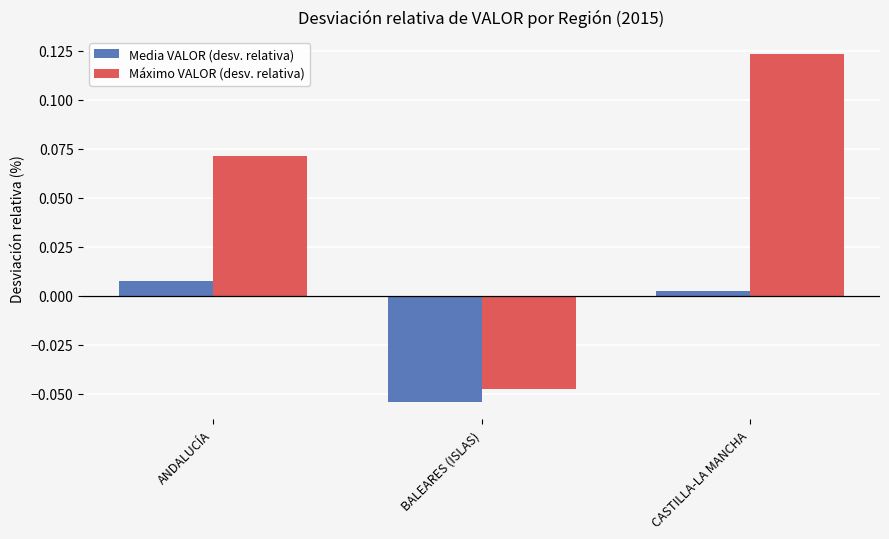

List the labels in order of Media VALOR (desv. relativa) value, smallest first.

BALEARES (ISLAS), CASTILLA-LA MANCHA, ANDALUCÍA